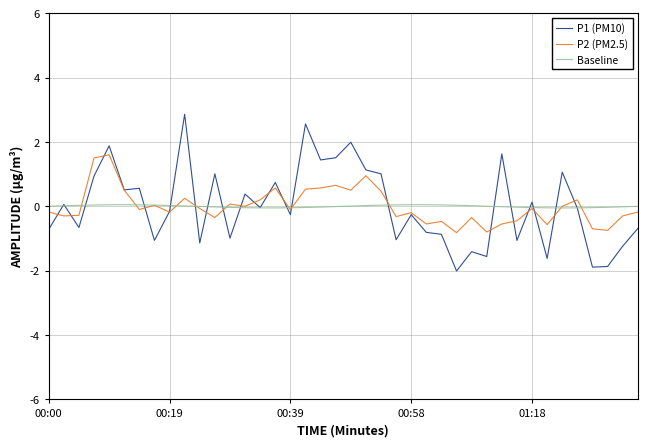

How many lines are shown in the chart?

3